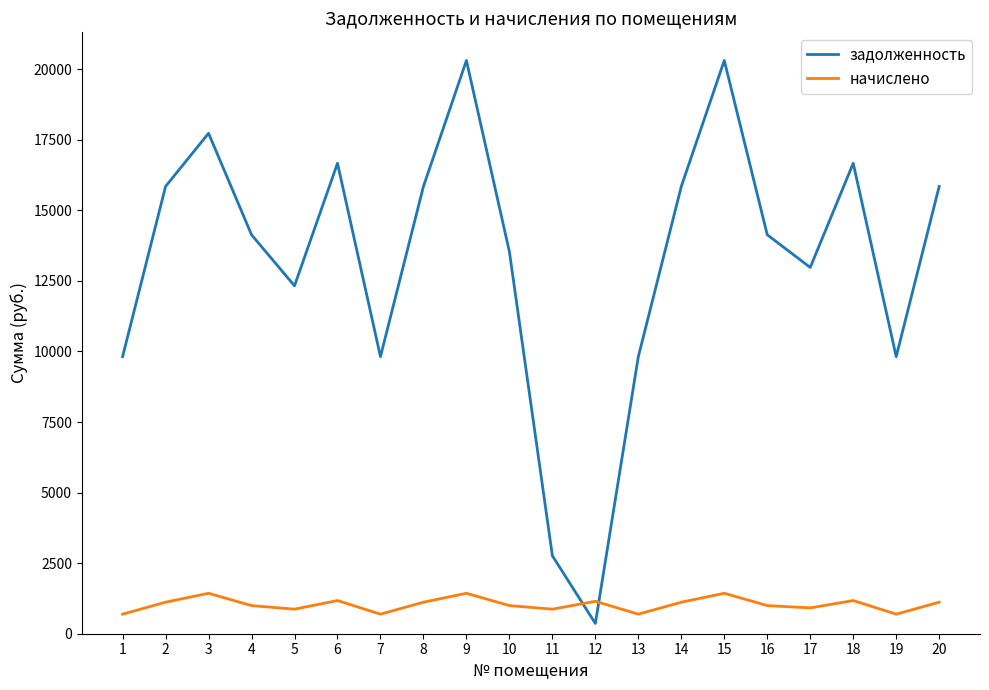

What is the sum of the начислено values at 1 and 10?

1689.1